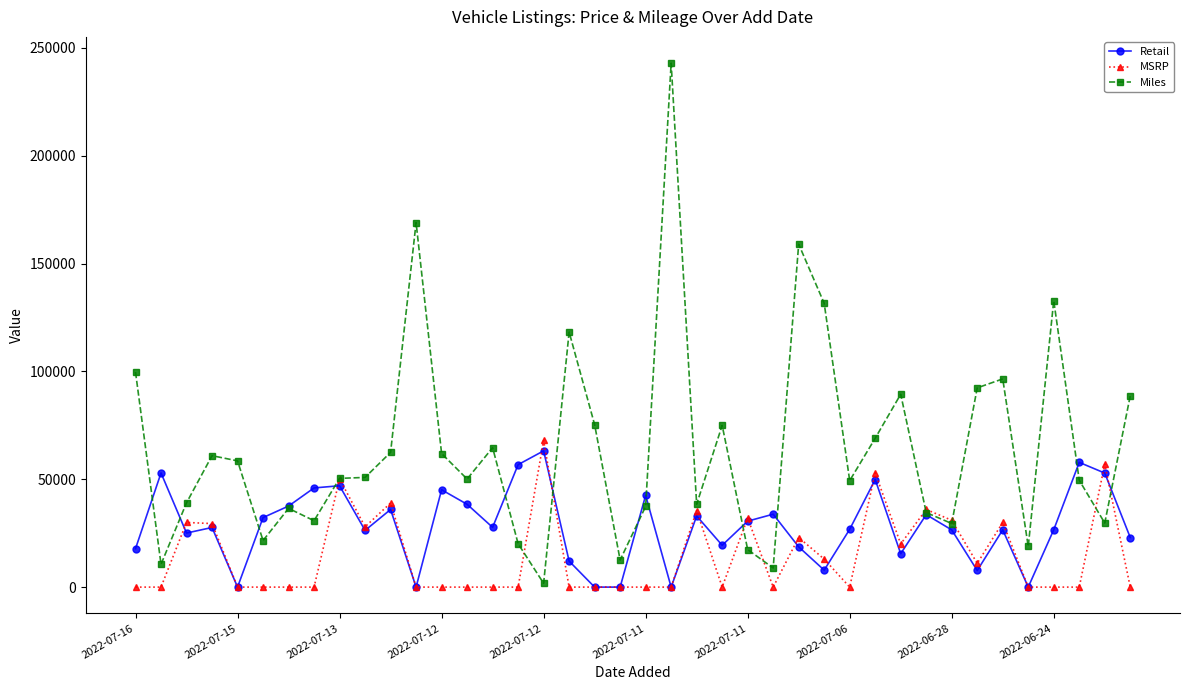

True or false: MSRP has more than 1 interior local peaks.

True